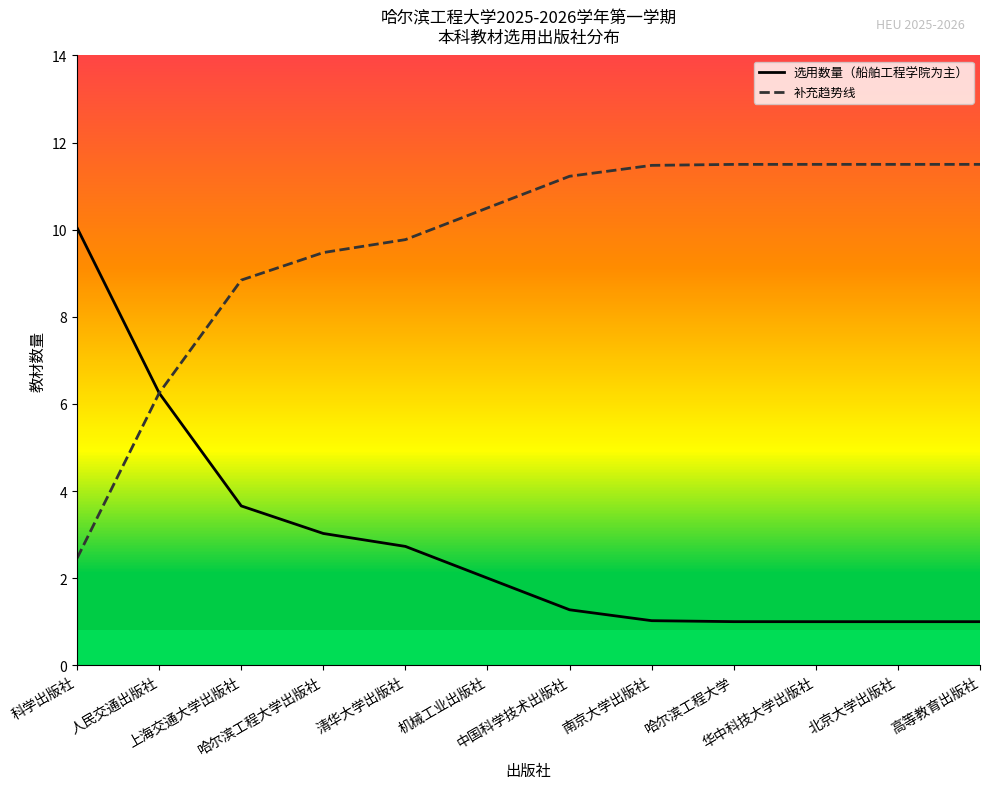

What are all the series names shown in the legend?

选用数量（船舶工程学院为主）, 补充趋势线